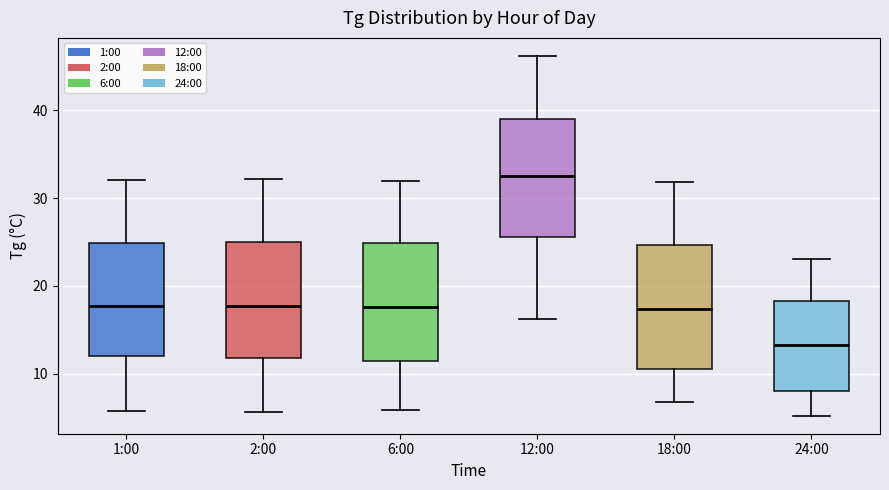

Reading left to right, transcribe this box plot: for each box, give where its median line is, the range the box spans, and where its two whiskers end, as read against the y-axis. The values are not printed on the chart, so give them approximately, as read against the axis.

1:00: median 18, box 12 to 25, whiskers 6 to 32
2:00: median 18, box 12 to 25, whiskers 6 to 32
6:00: median 18, box 11 to 25, whiskers 6 to 32
12:00: median 33, box 26 to 39, whiskers 16 to 46
18:00: median 17, box 11 to 25, whiskers 7 to 32
24:00: median 13, box 8 to 18, whiskers 5 to 23